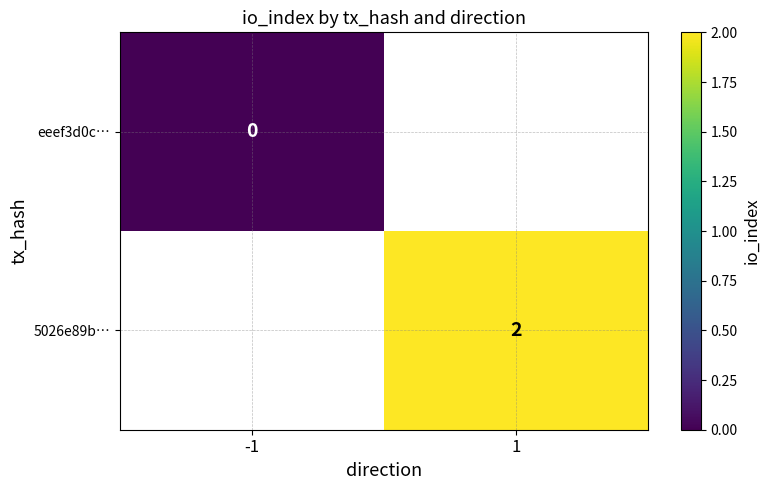

Is it true that 5026e89b… equals 1 at 1?

False